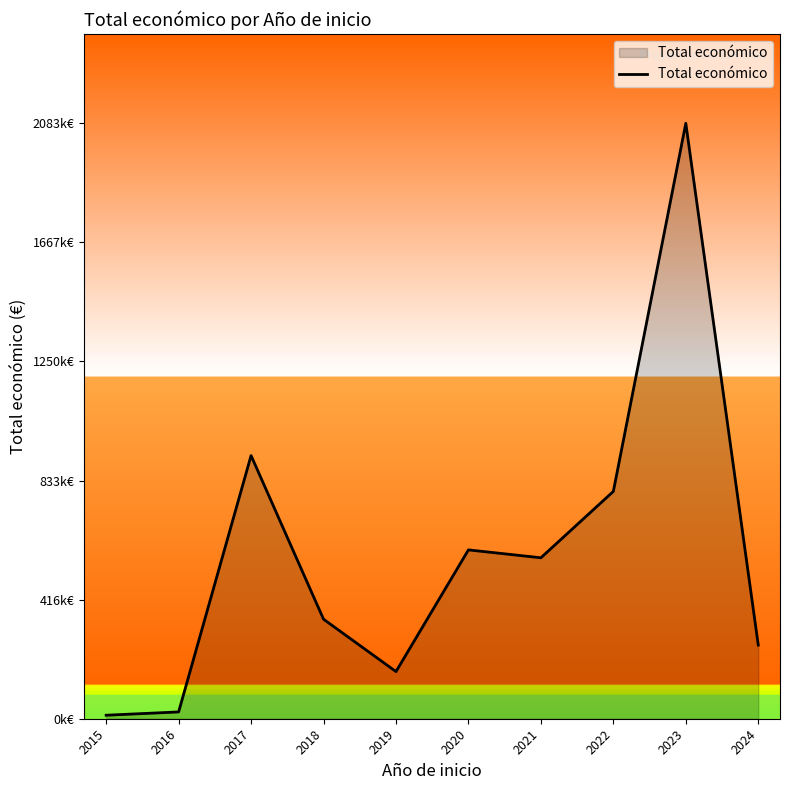

What is the ratio of the value at 2024 to the value at 2022?

0.3